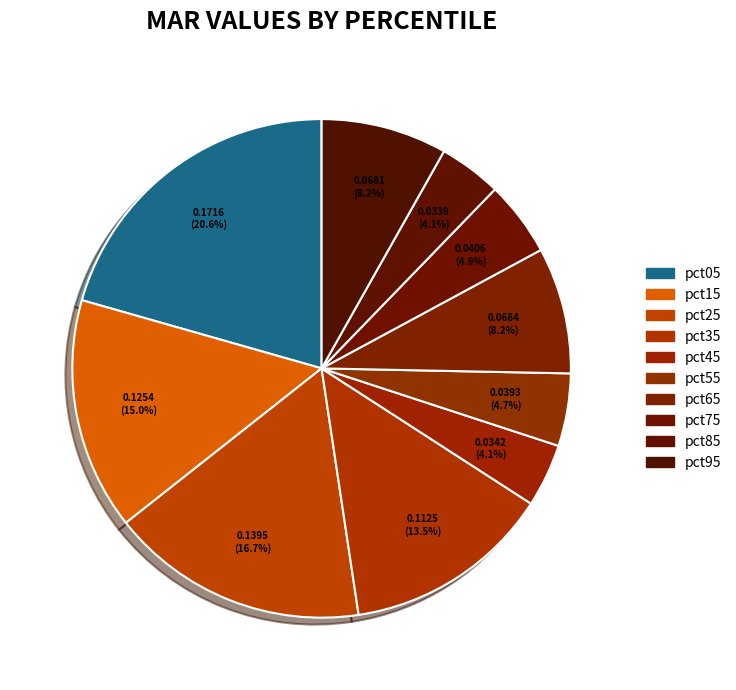

How many slices are in this pie chart?

10